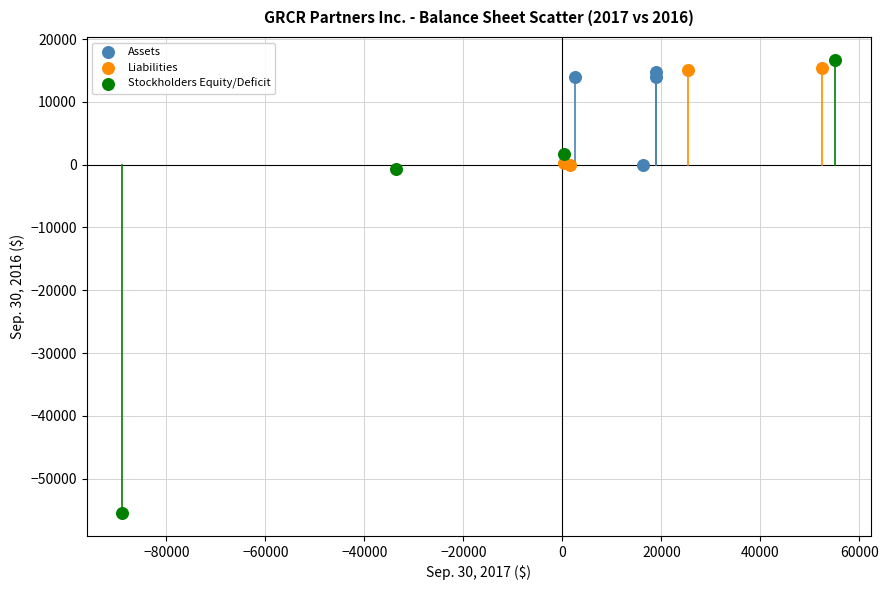

Which series reaches the minimum Y coordinate?

Stockholders Equity/Deficit